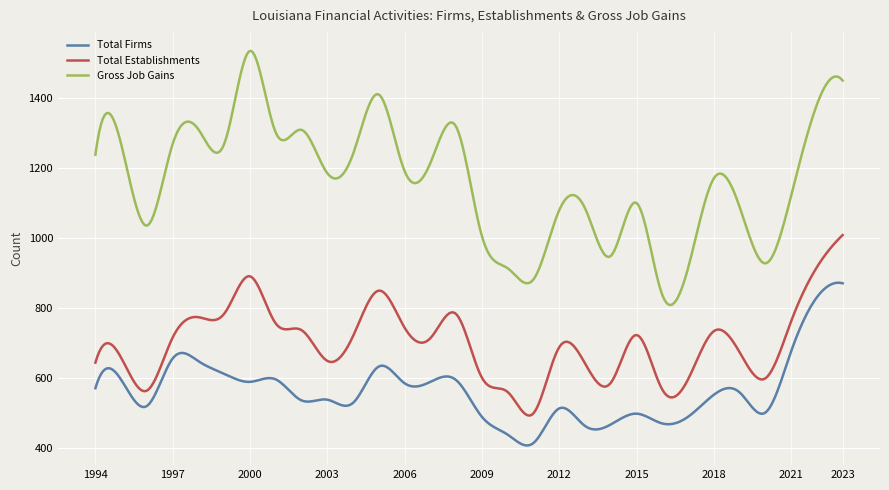

Which series has the largest total across all categories?

Gross Job Gains